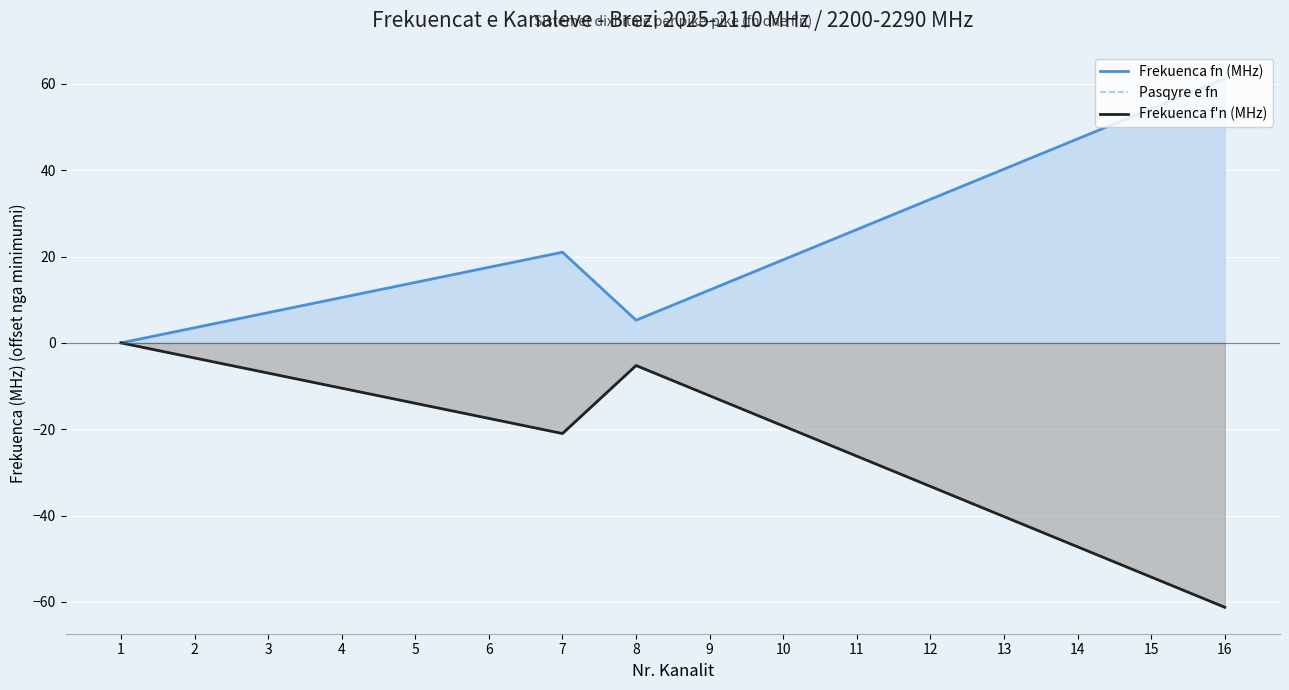

Which series changed the most between 1 and 6?

Frekuenca fn (MHz)